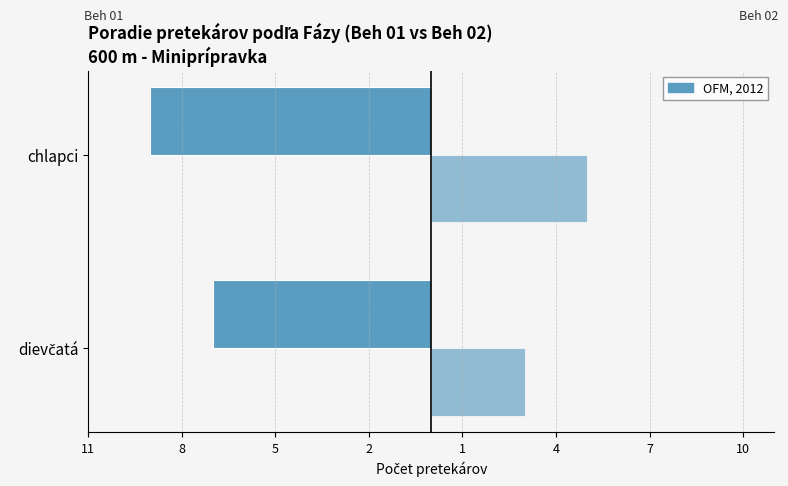

True or false: Beh 01 has a value of -6 at chlapci.

False